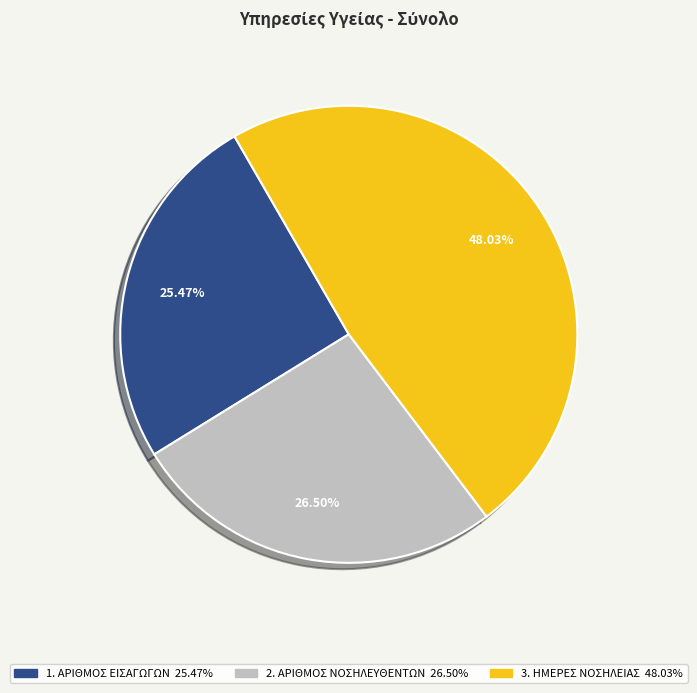

What portion of the pie excludes 3. ΗΜΕΡΕΣ ΝΟΣΗΛΕΙΑΣ?

52.0%